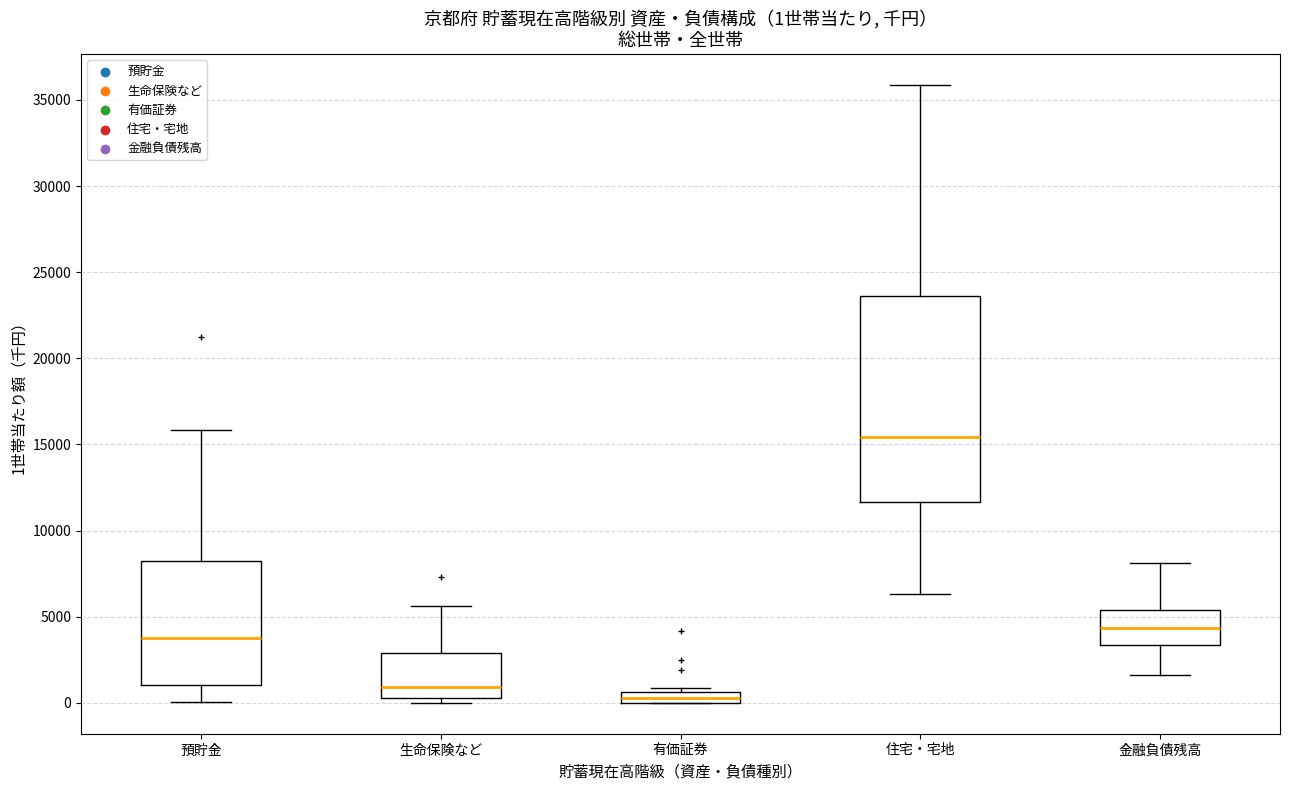

Which box's median line is the highest?

住宅・宅地